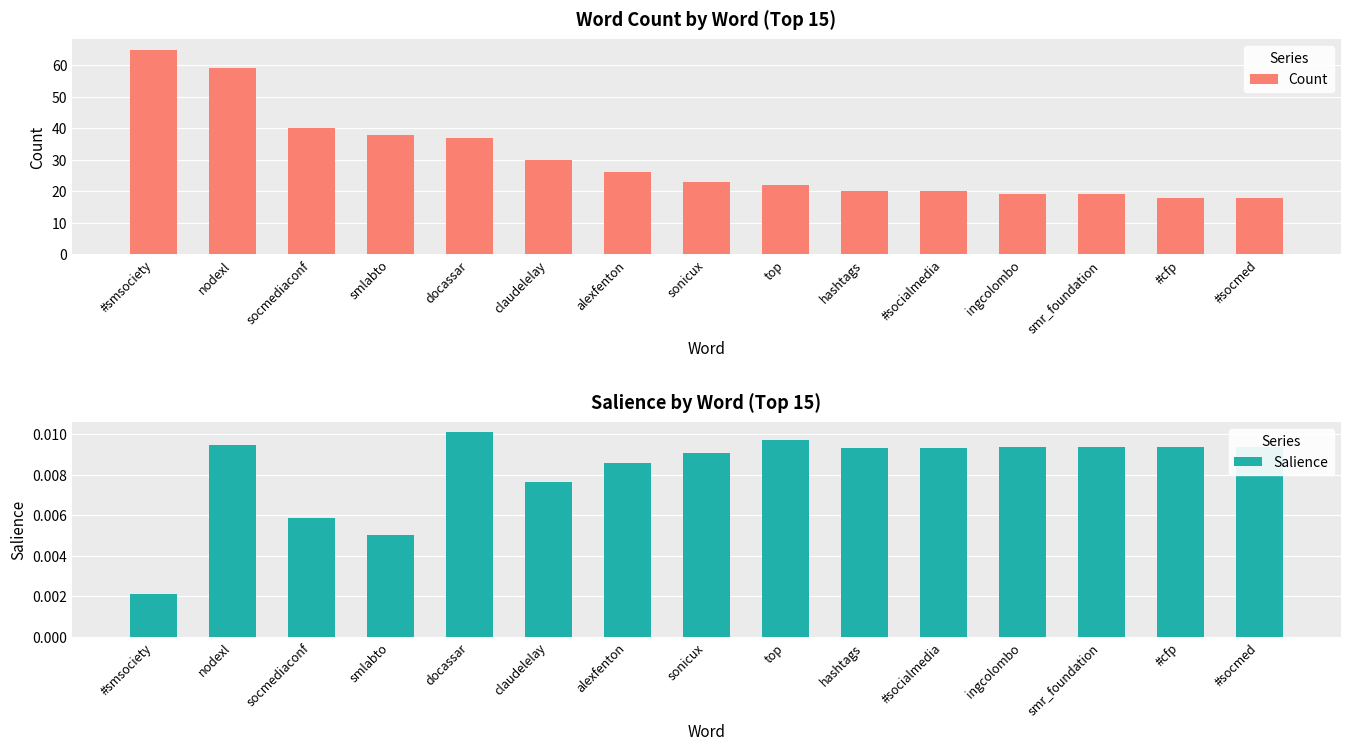

List the series in order of their overall mean, highest first.

Count, Salience